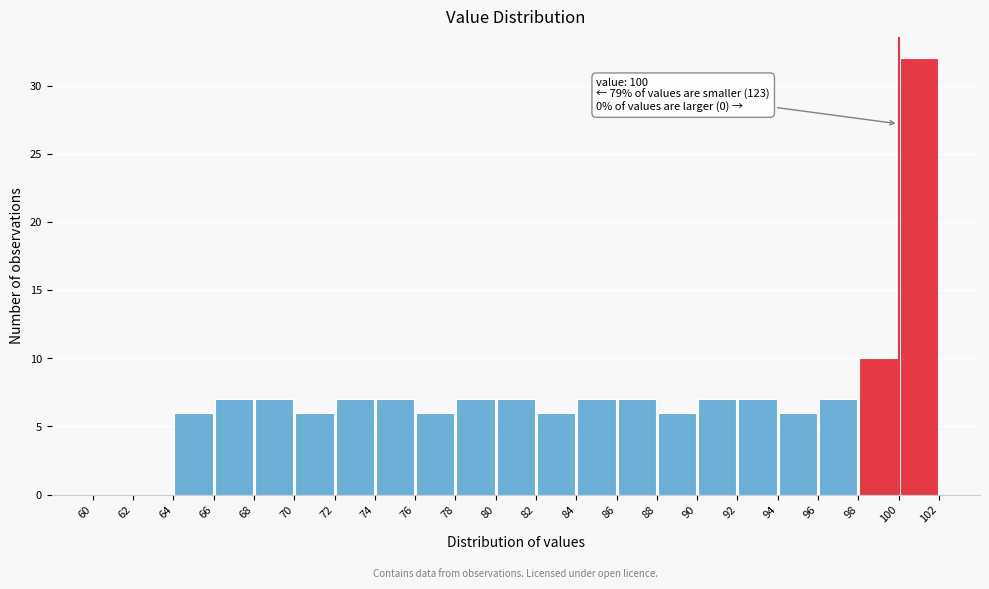

Over which range of the x-axis is the bar tallest?

100 to 102